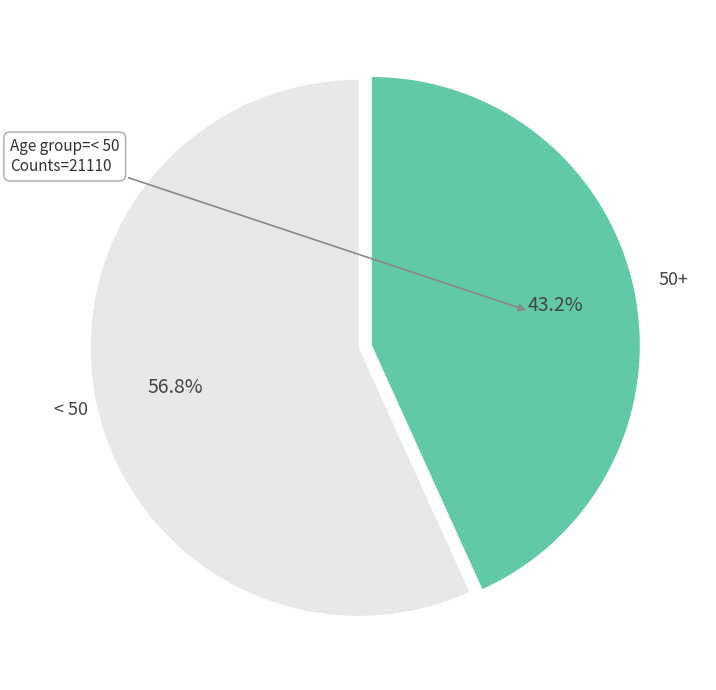

Does any single category account for the majority?

Yes